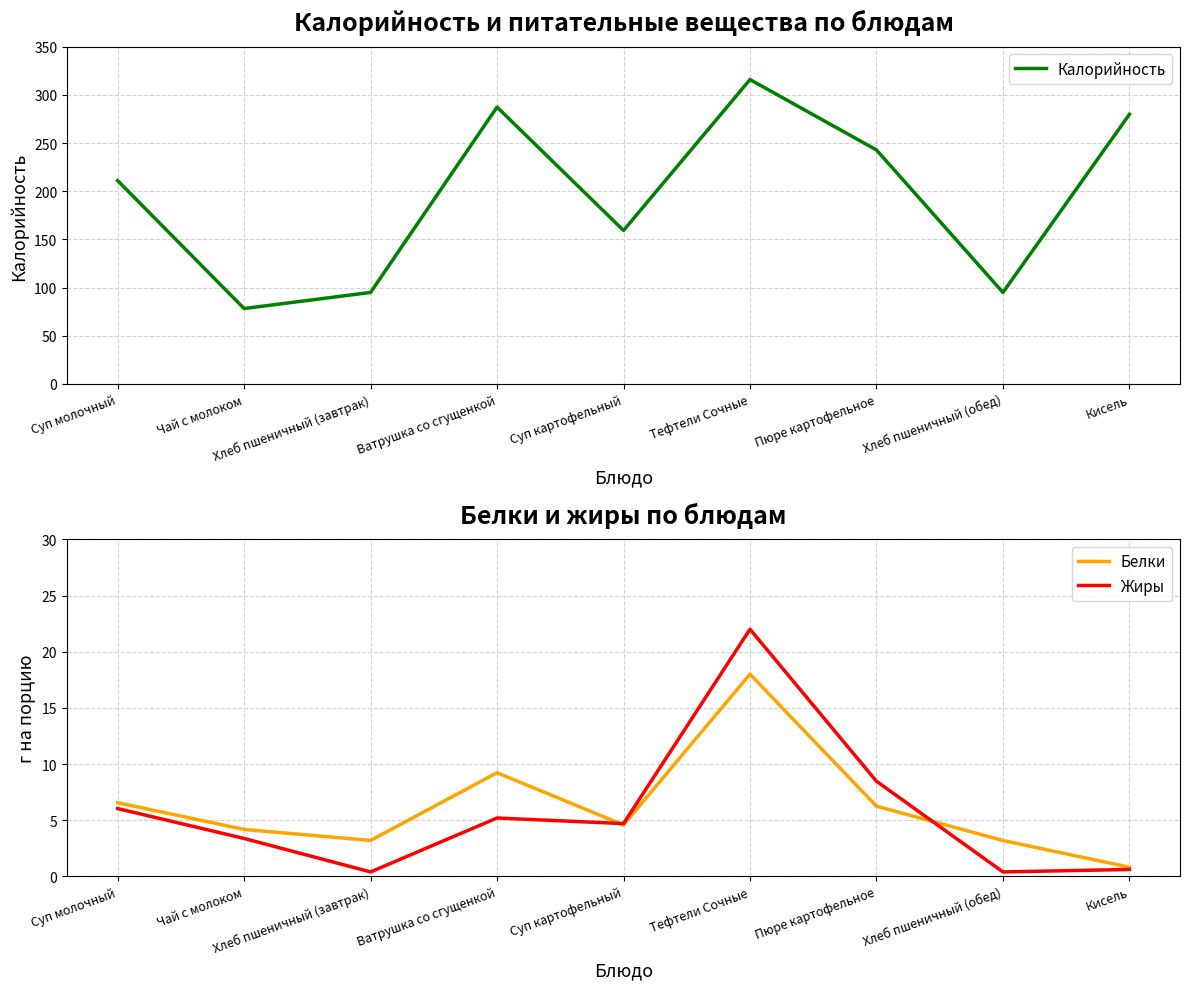

Is it true that Белки equals 1.3 at Кисель?

False